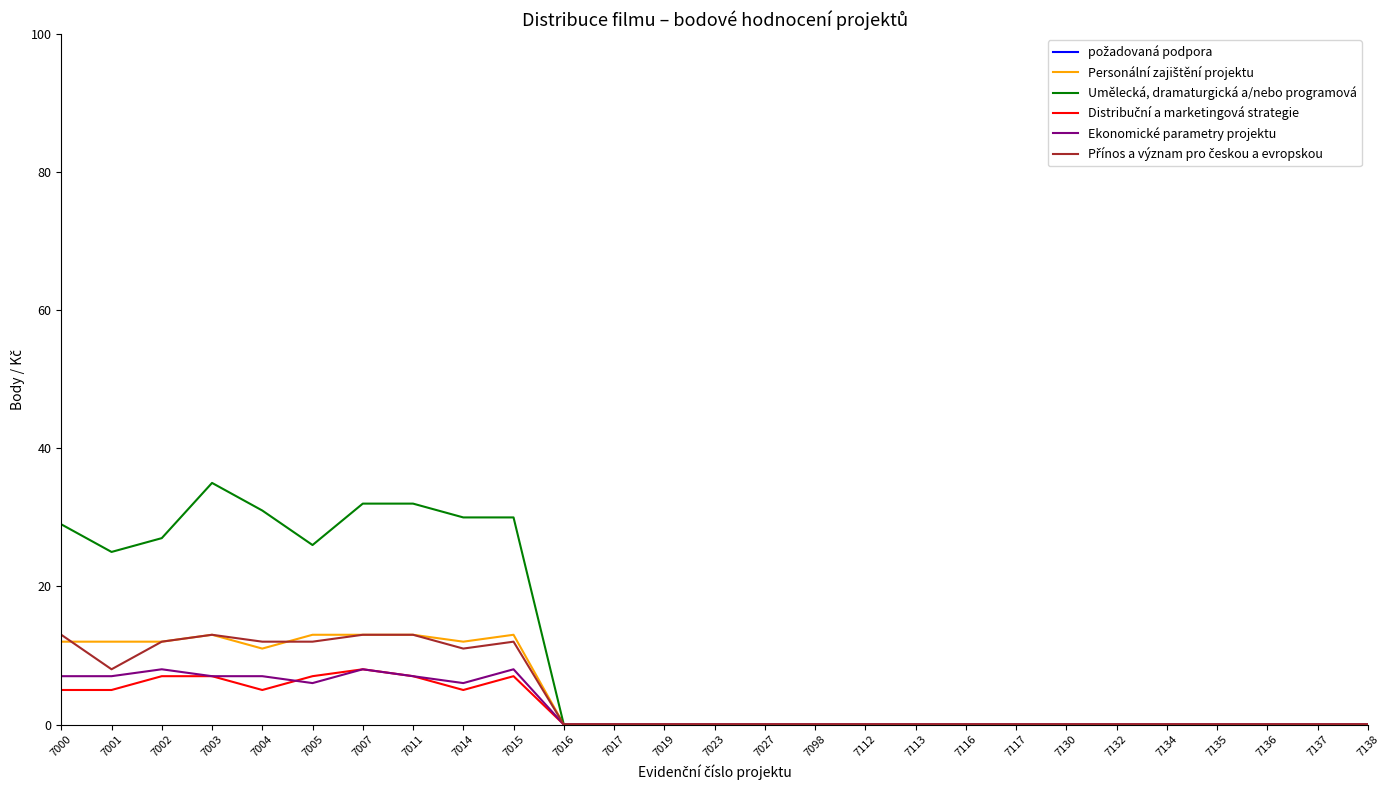

What are all the series names shown in the legend?

požadovaná podpora, Personální zajištění projektu, Umělecká, dramaturgická a/nebo programová, Distribuční a marketingová strategie, Ekonomické parametry projektu, Přínos a význam pro českou a evropskou